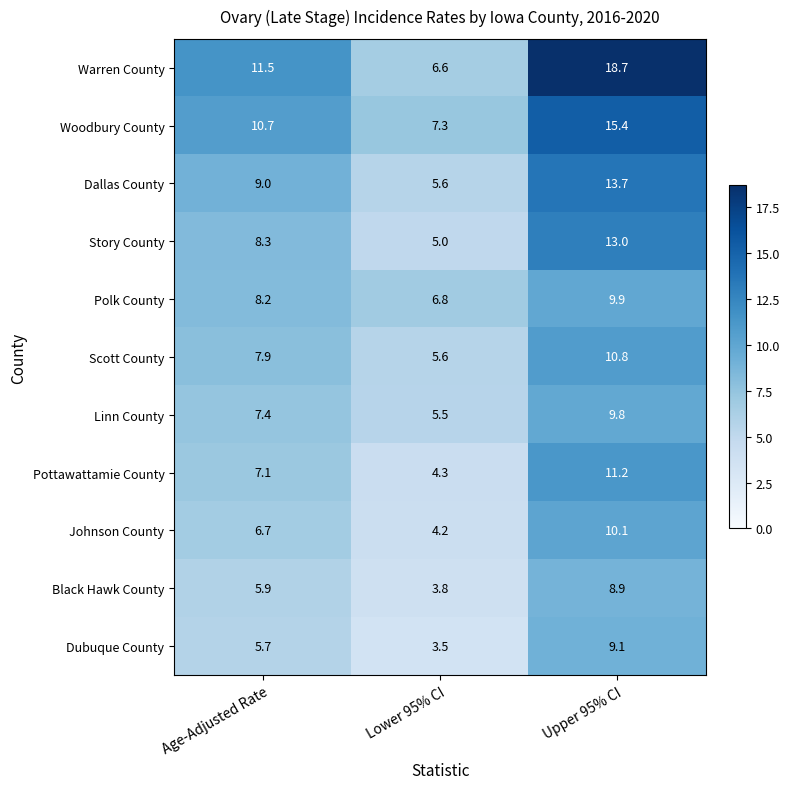

Is it true that Scott County equals 1.2 at Lower 95% CI?

False